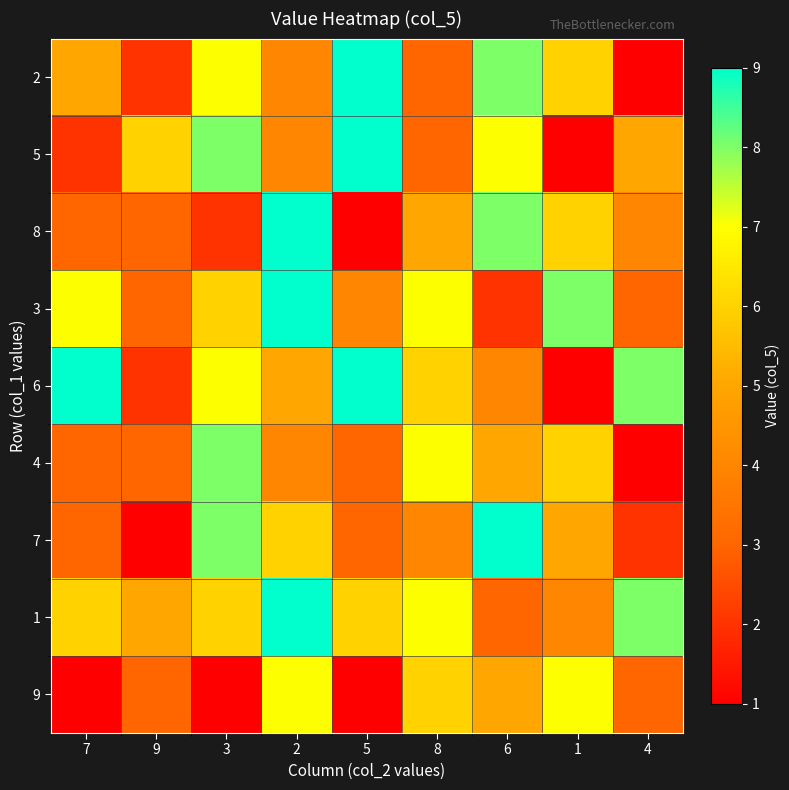

At 4, list the series in order from smallest to largest.

2, 4, 7, 3, 9, 8, 5, 6, 1